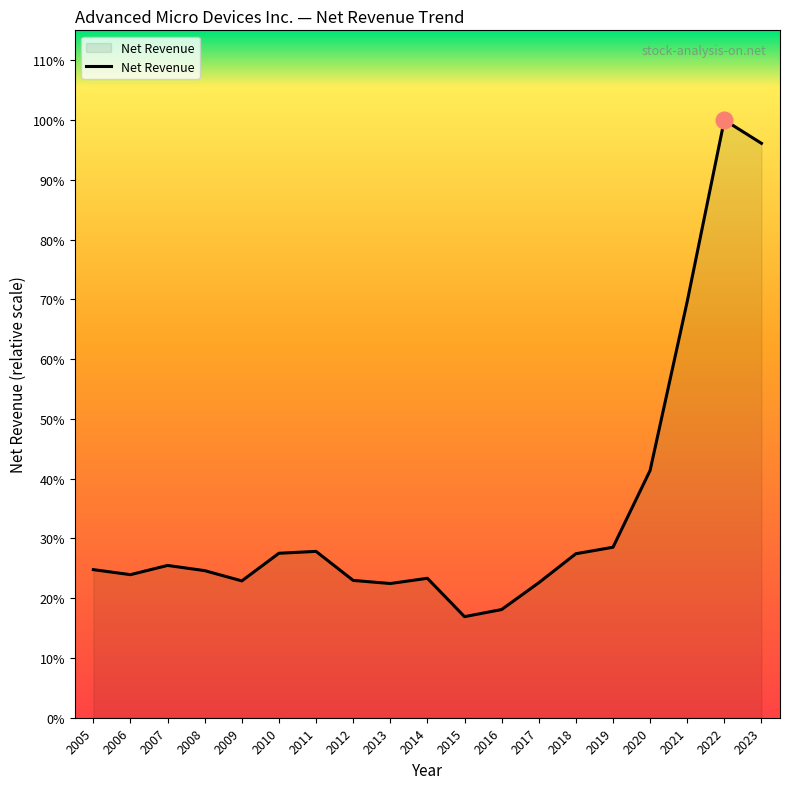

At which category does the data reach its first local peak?

2007